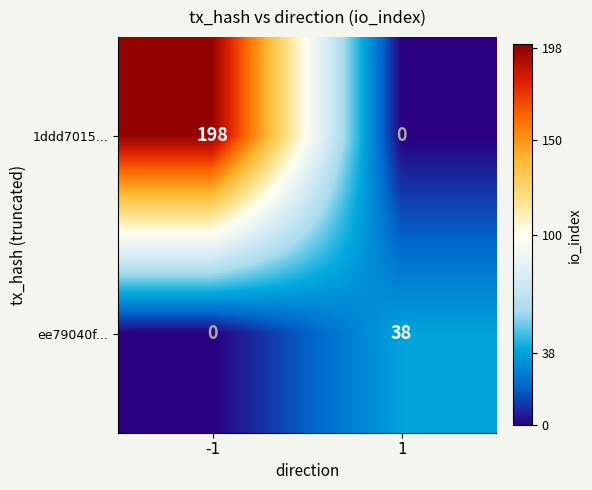

List the series in order of their overall mean, highest first.

1ddd7015..., ee79040f...